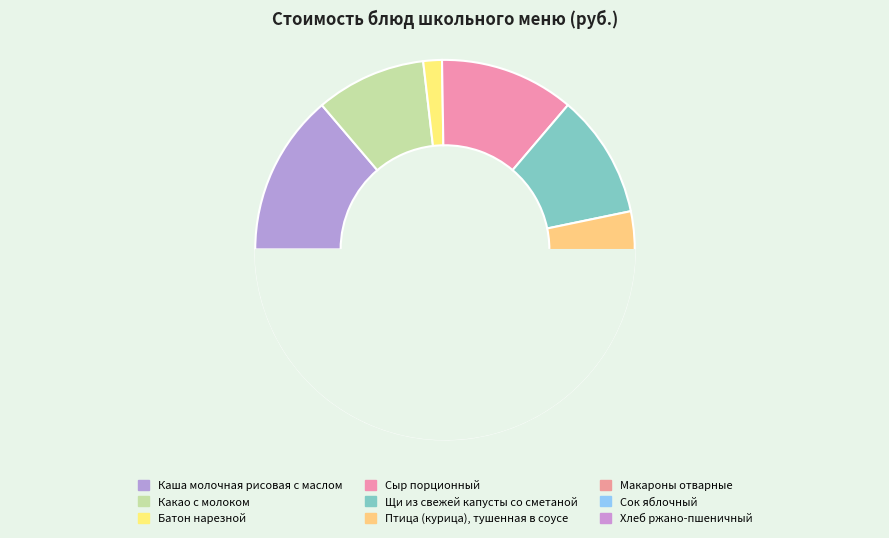

The Птица (курица), тушенная в соусе slice represents 27% of the pie. True or false?

False